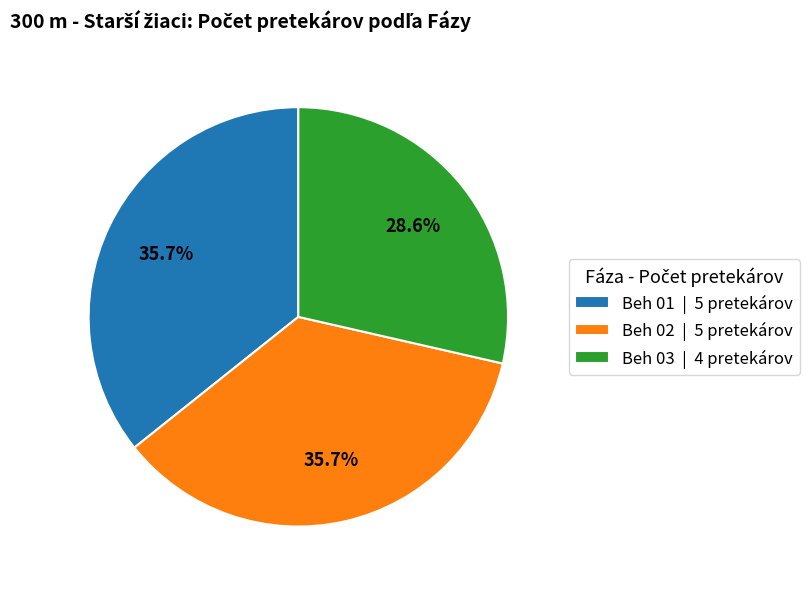

Does Beh 03 represent more than half of the total?

No